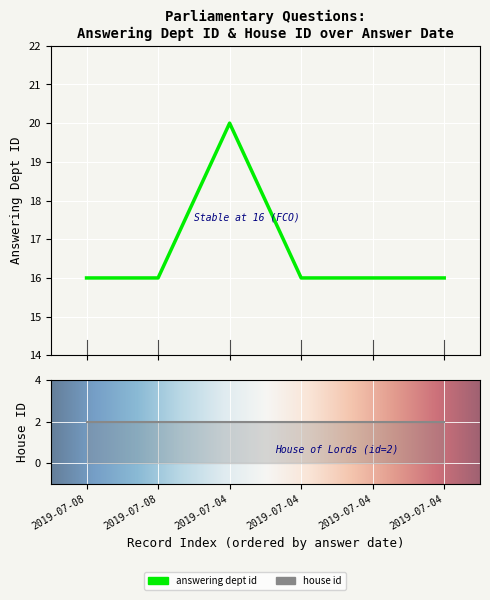

How many data points are above 16?

1